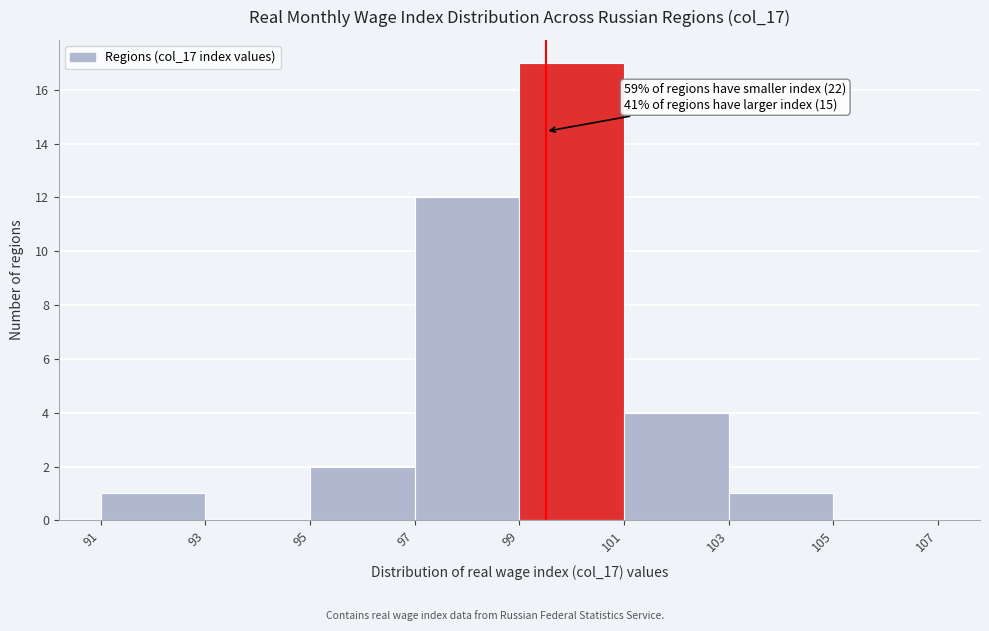

Which range on the x-axis has the tallest bar?

99 to 101